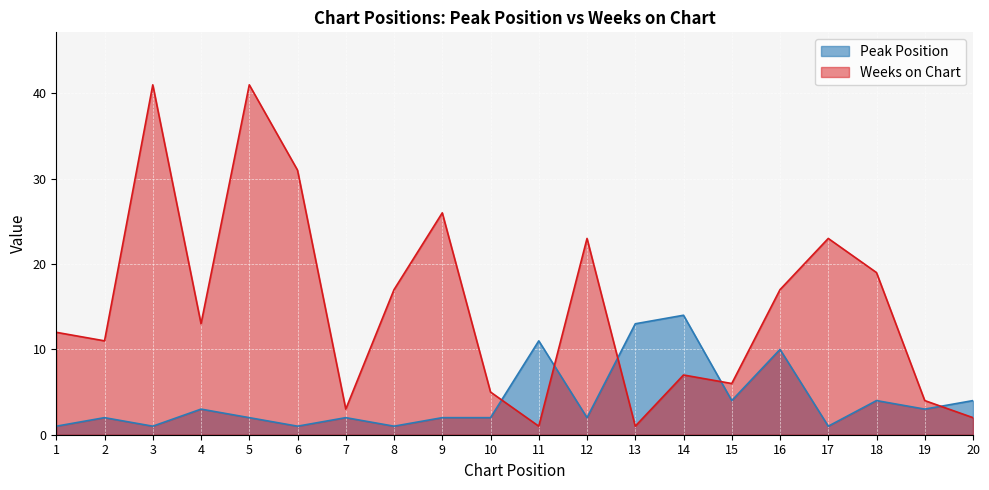

After their last crossing, which series has the higher values: Weeks on Chart or Peak Position?

Peak Position